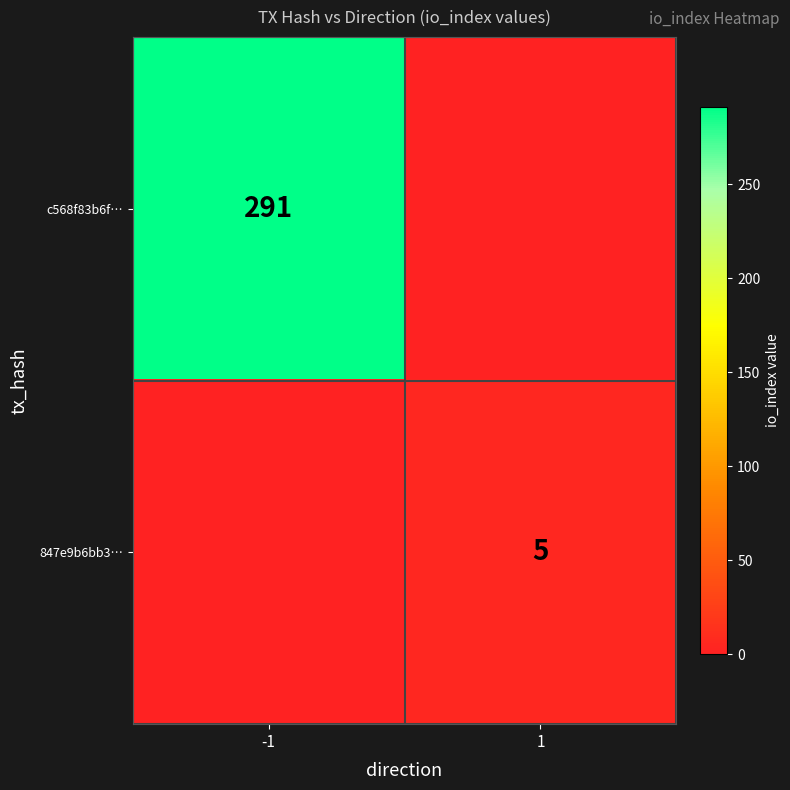

Between 1 and -1, which is larger?

-1